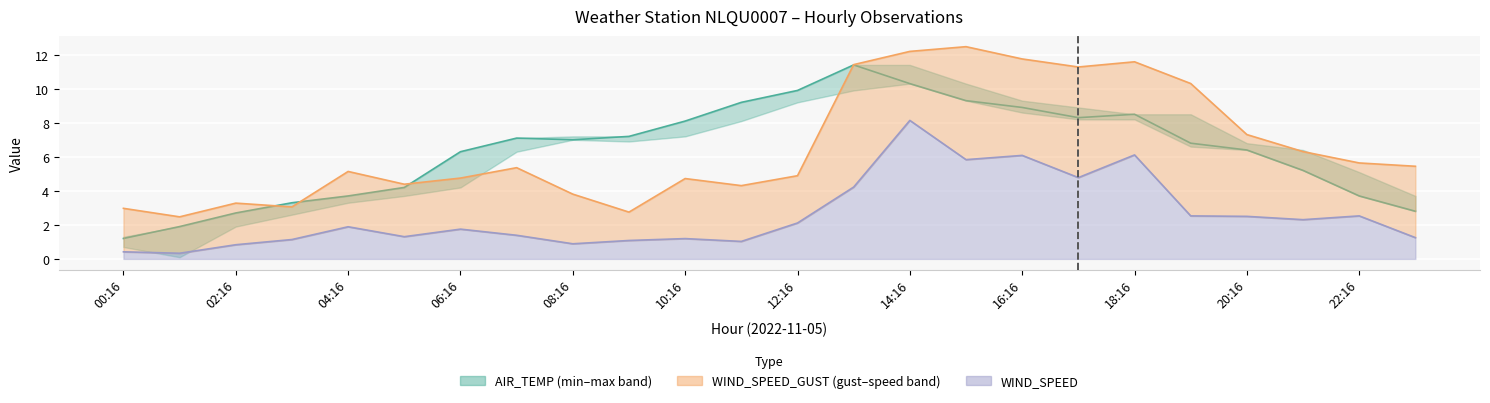

List the series in order of their peak value, lowest first.

WIND_SPEED, AIR_TEMP, WIND_SPEED_GUST